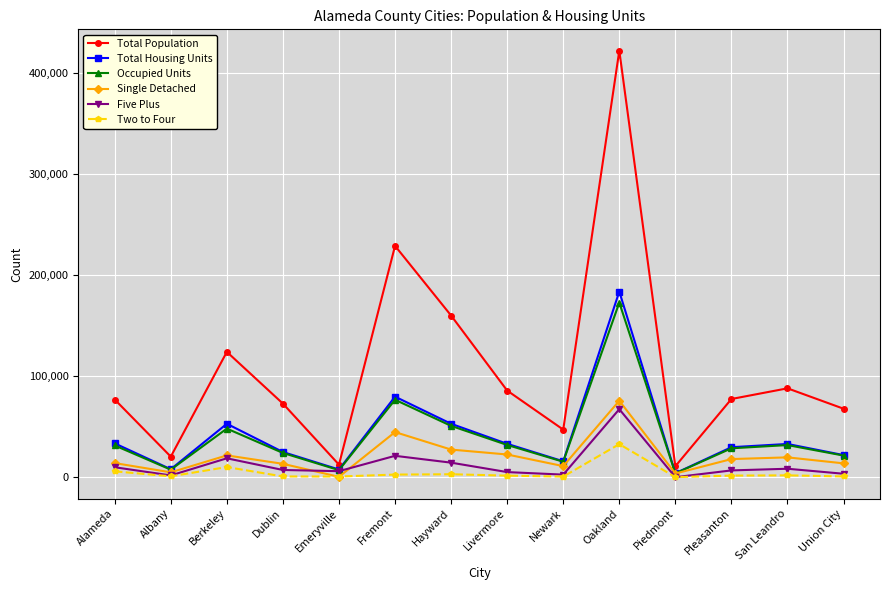

How many interior local peaks does the Total Population series have?

4